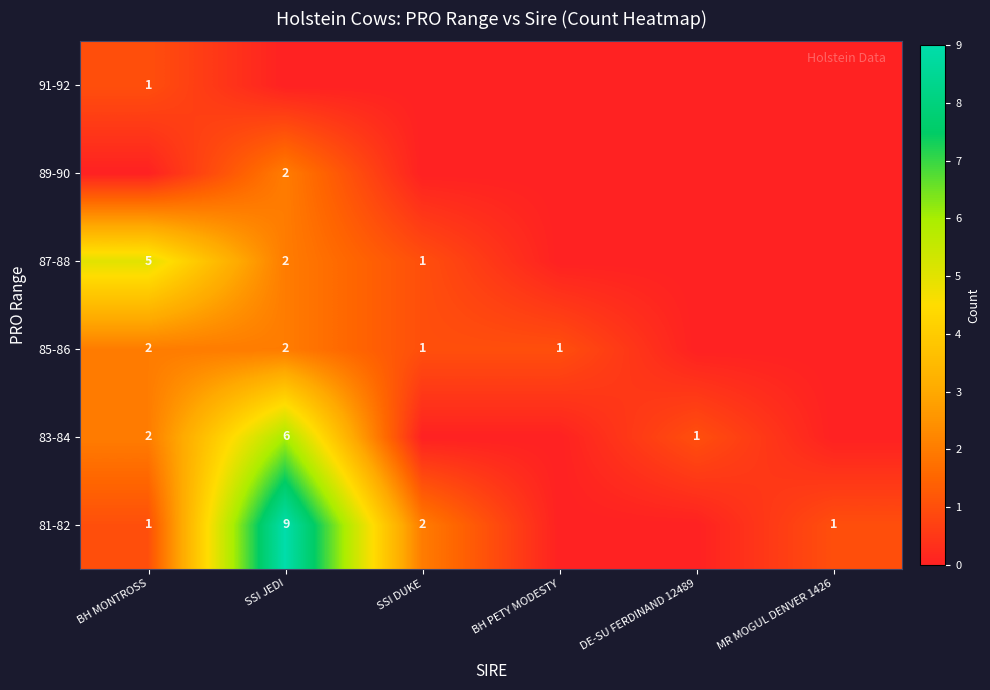

What is the total value across all series at MR MOGUL DENVER 1426?

1